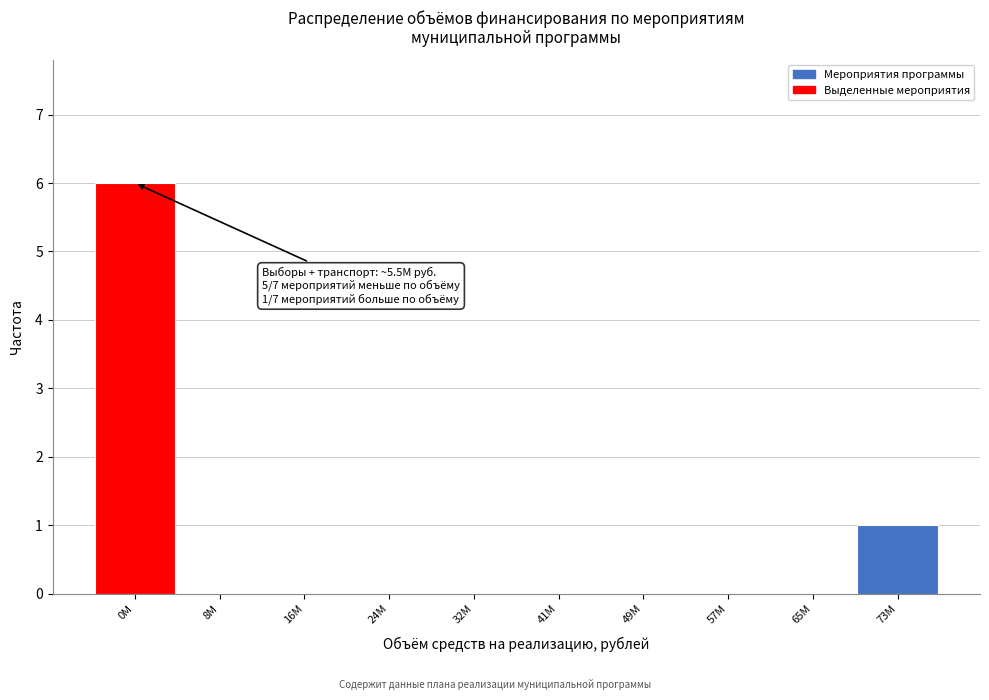

Reading right to left, extract all data points from this chart.

73M=1	65M=0	57M=0	49M=0	41M=0	32M=0	24M=0	16M=0	8M=0	0M=6